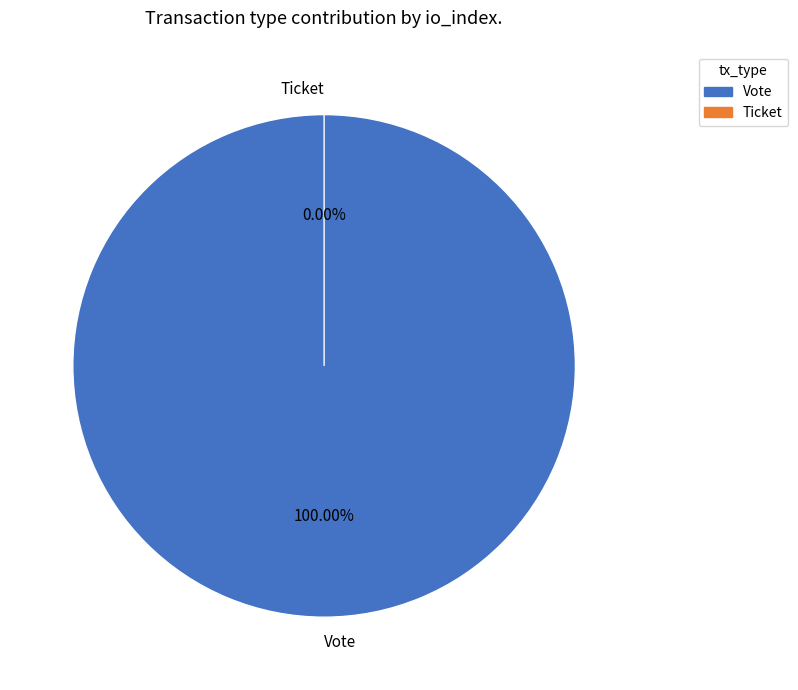

Is Vote the majority of the pie?

Yes